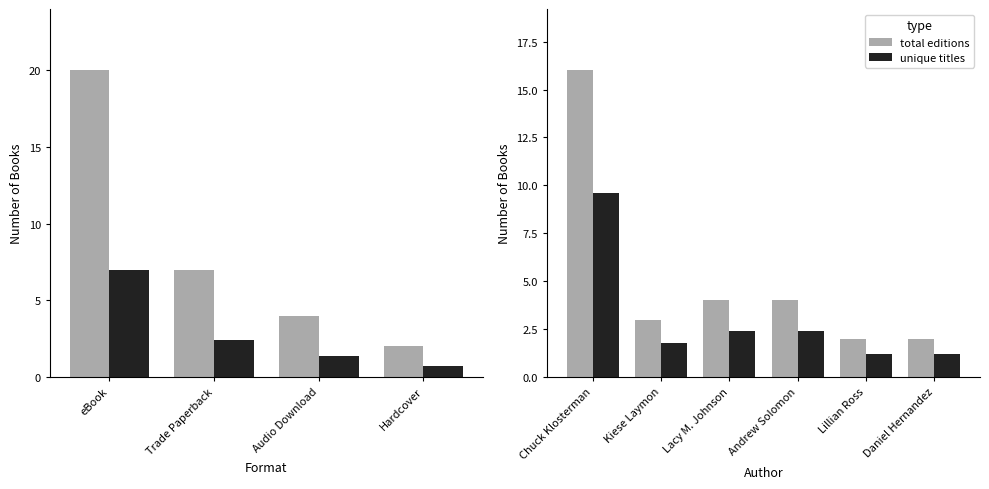

List the series in order of their overall mean, lowest first.

unique titles, total editions